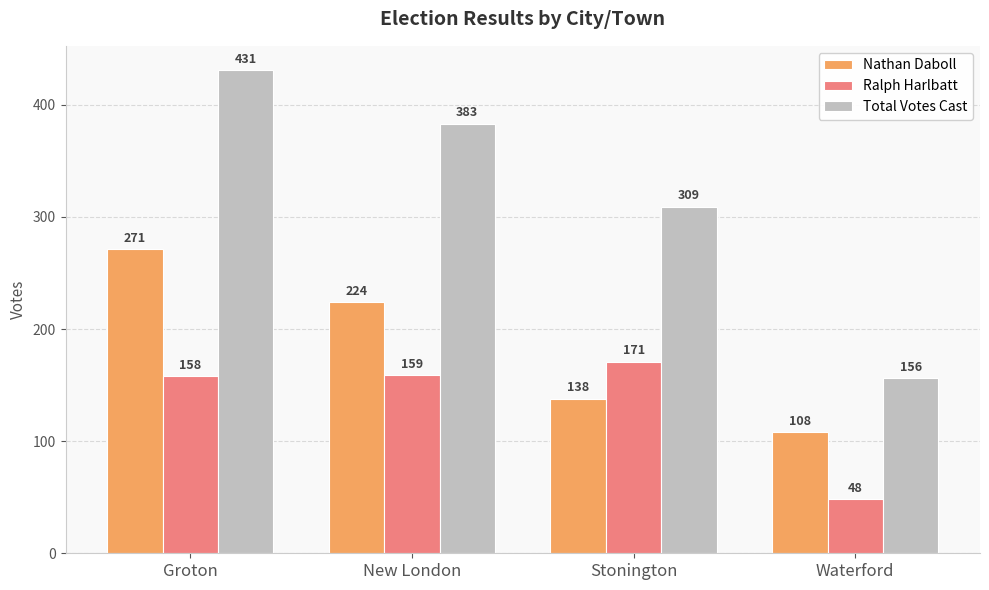

Are the bars horizontal?

No